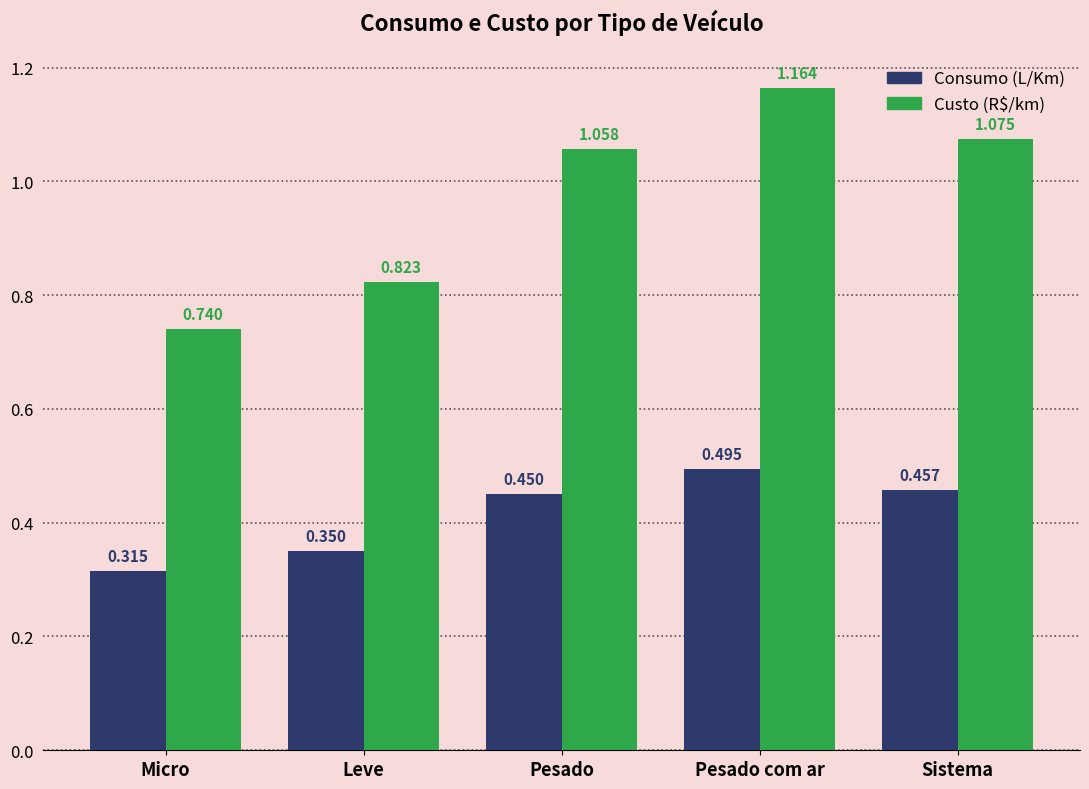

How many values in the Custo (R$/km) series are below 1?

2